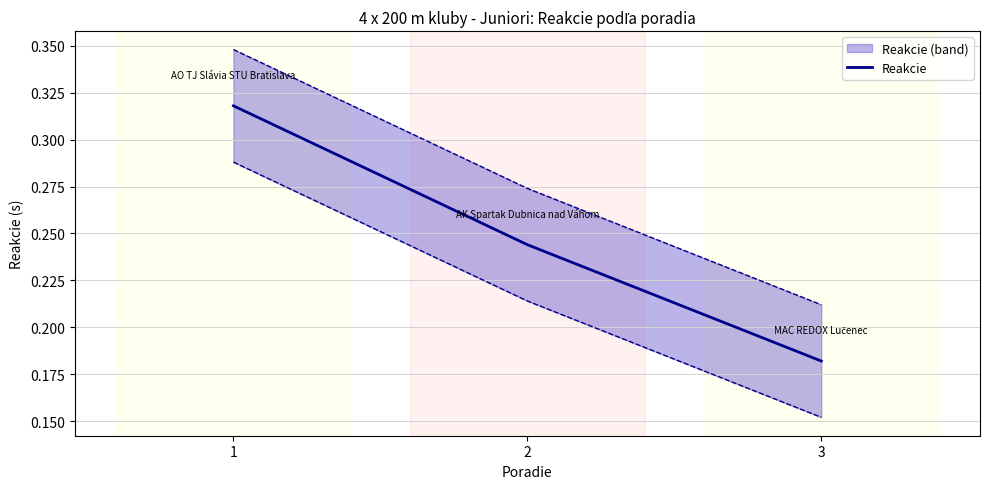

What is the change in value from 1 to 3?

-0.1